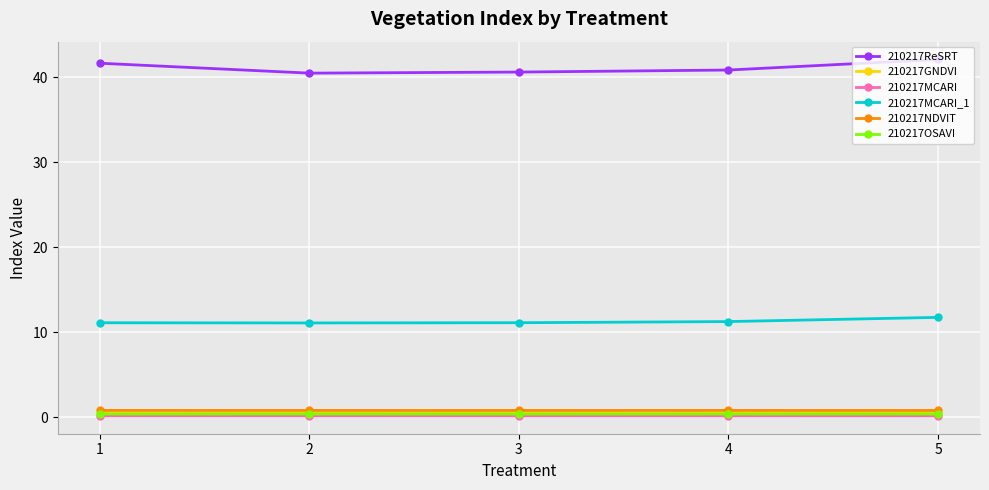

True or false: 210217GNDVI has a value of 0.5 at 4.

True